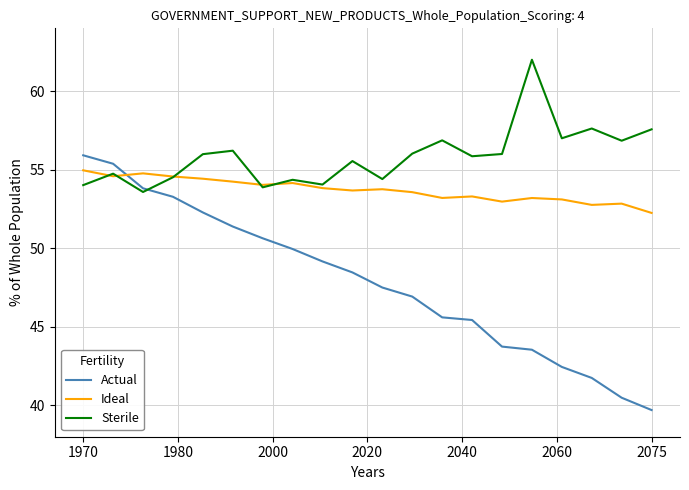

Rank the series by their average value, from lowest to highest.

Actual, Ideal, Sterile